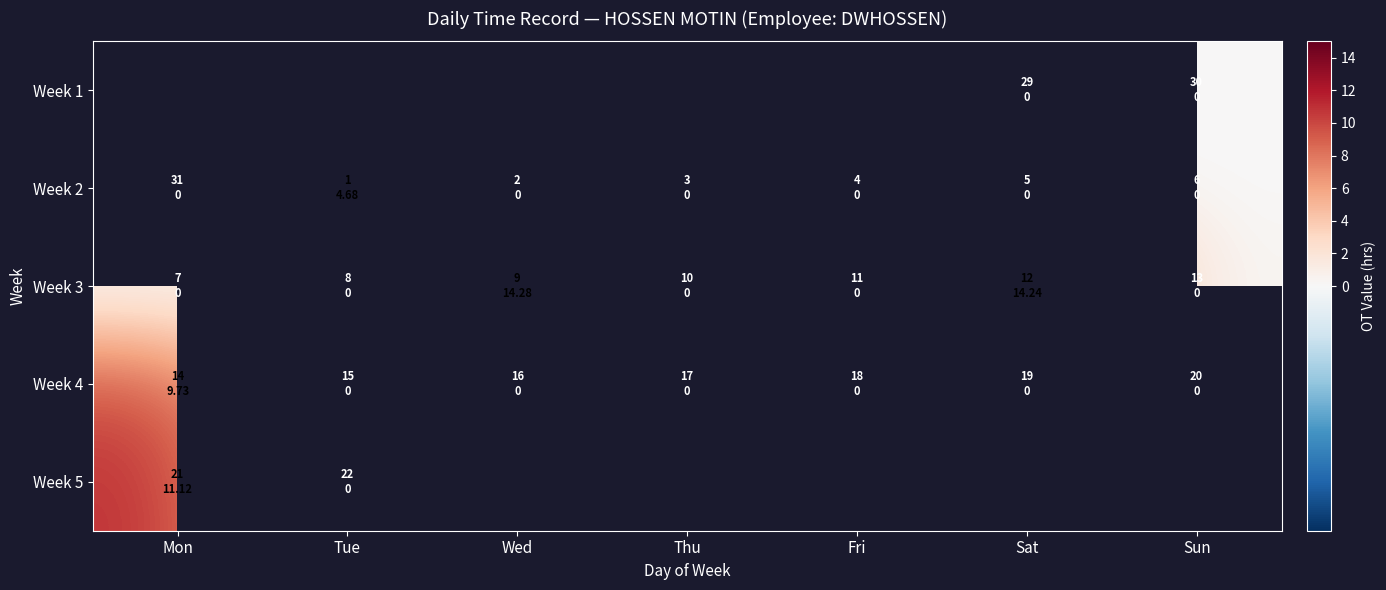

The Week 1 series shows 0.0 at Sun. True or false?

True